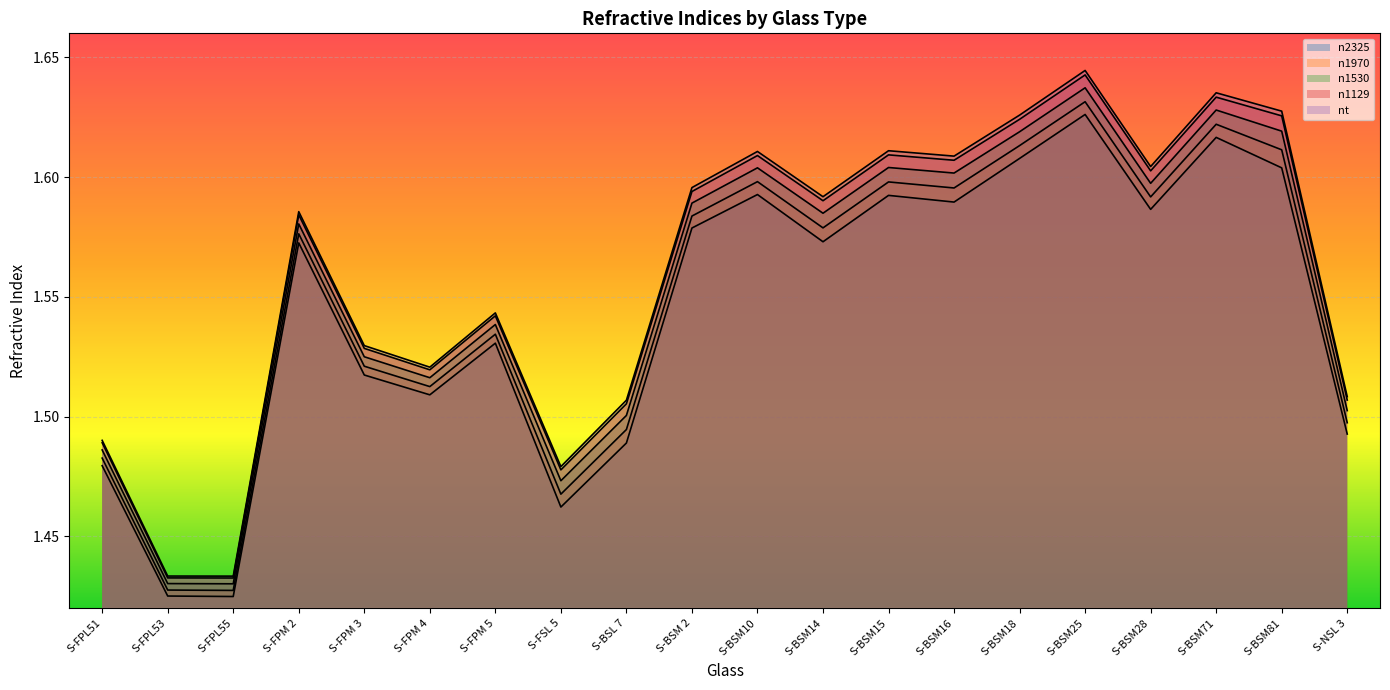

Read the n1129 value at S-BSM15.

1.6